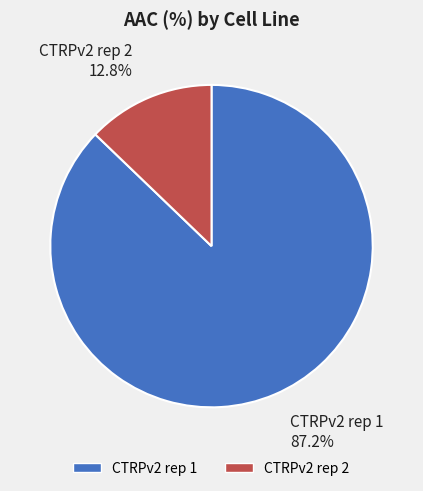

To the nearest percent, what is the difference between the CTRPv2 rep 2 and CTRPv2 rep 1 slice percentages?

74%